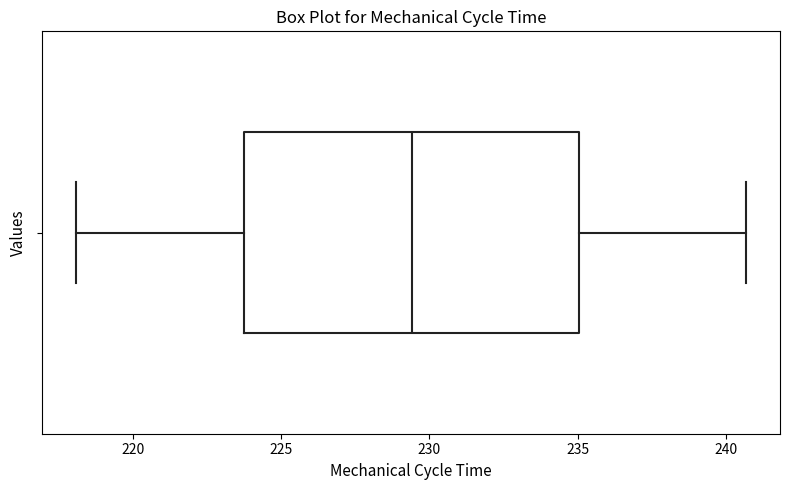

Where is the right edge of the box on the x-axis? The values are not printed on the chart, so give them approximately, as read against the axis.

235.0